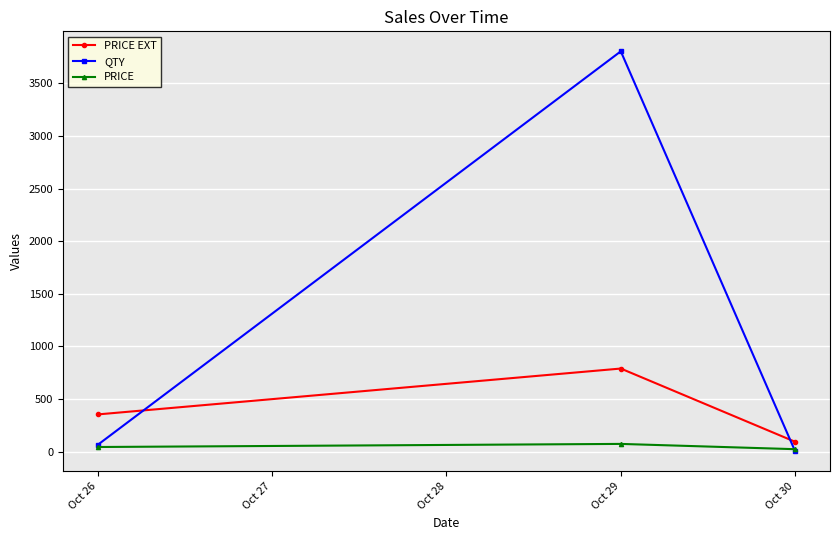

List the series in order of their peak value, highest first.

QTY, PRICE EXT, PRICE